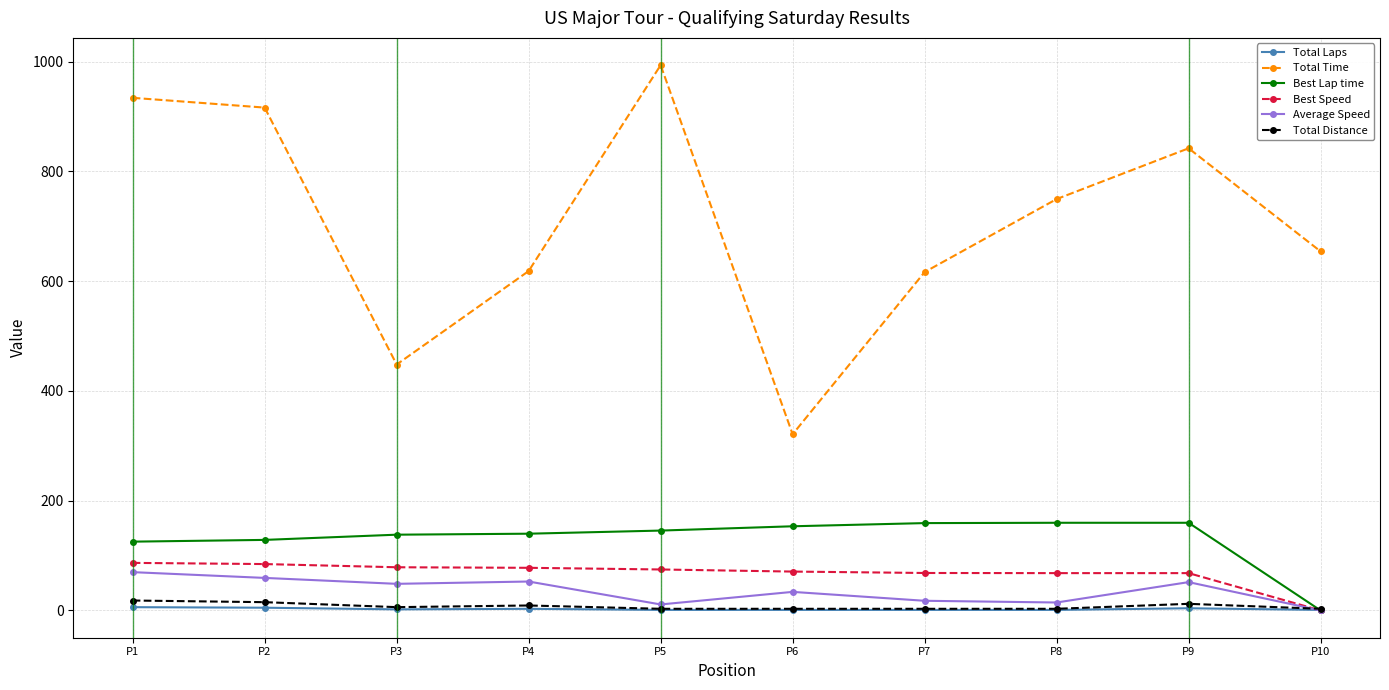

Which series has the widest spread of values?

Total Time